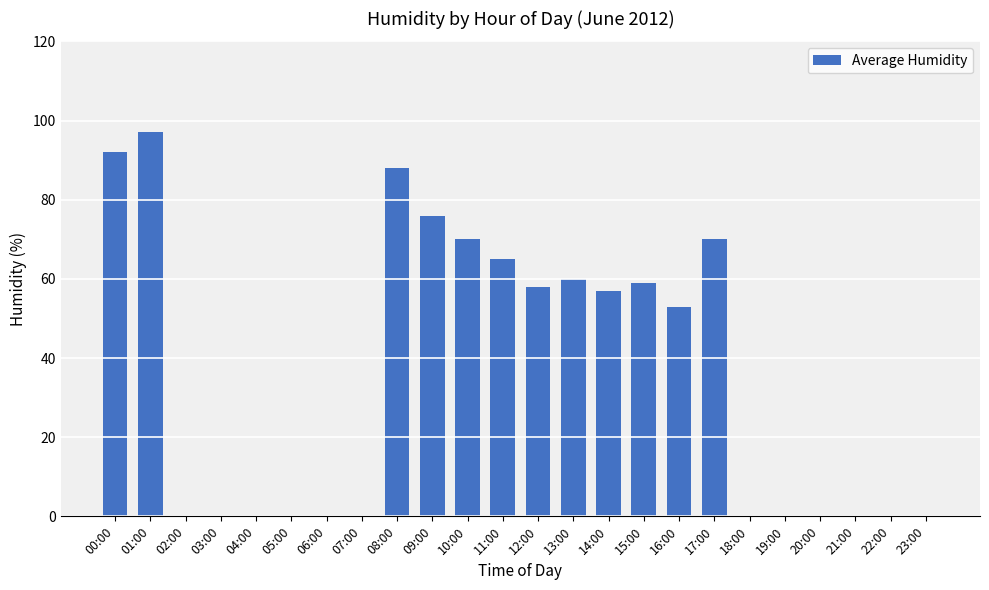

What is the sum of all values?

845